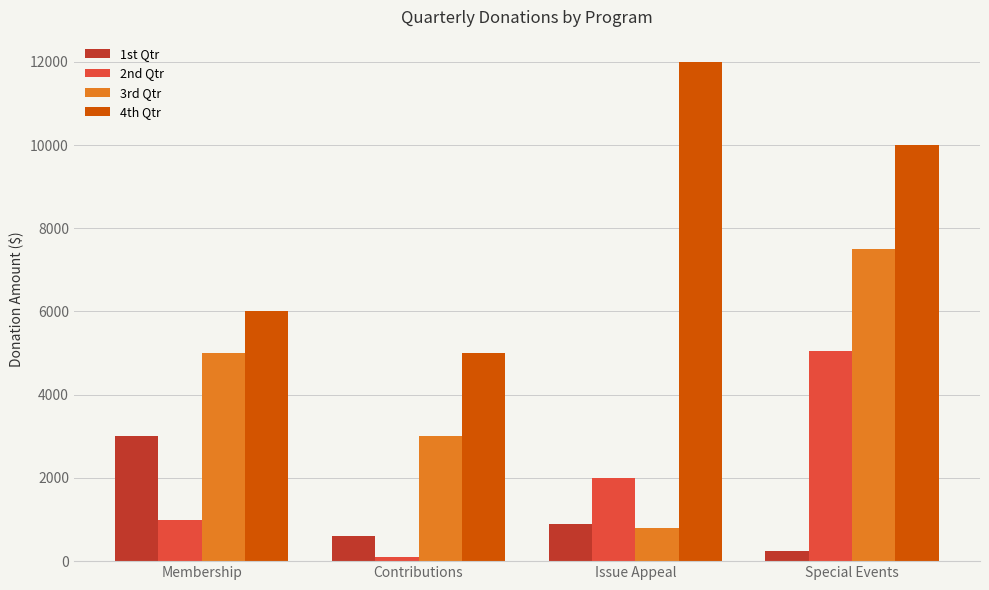

What is the smallest value displayed?

100